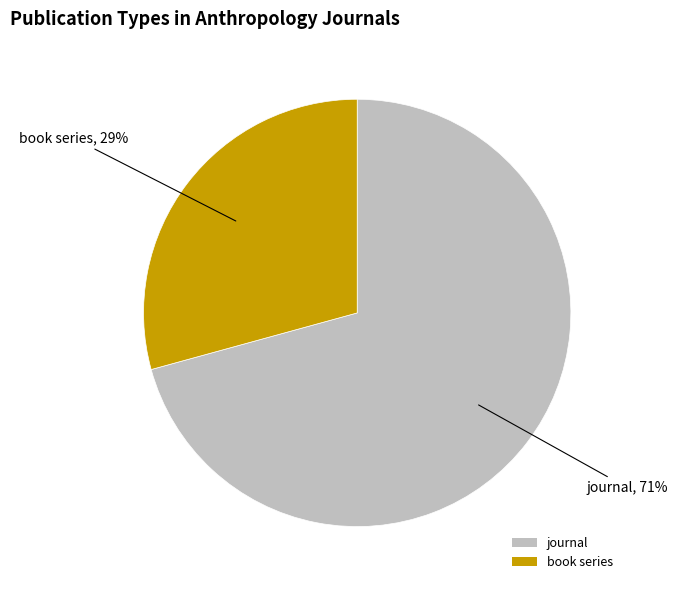

True or false: journal accounts for 71% of the total.

True